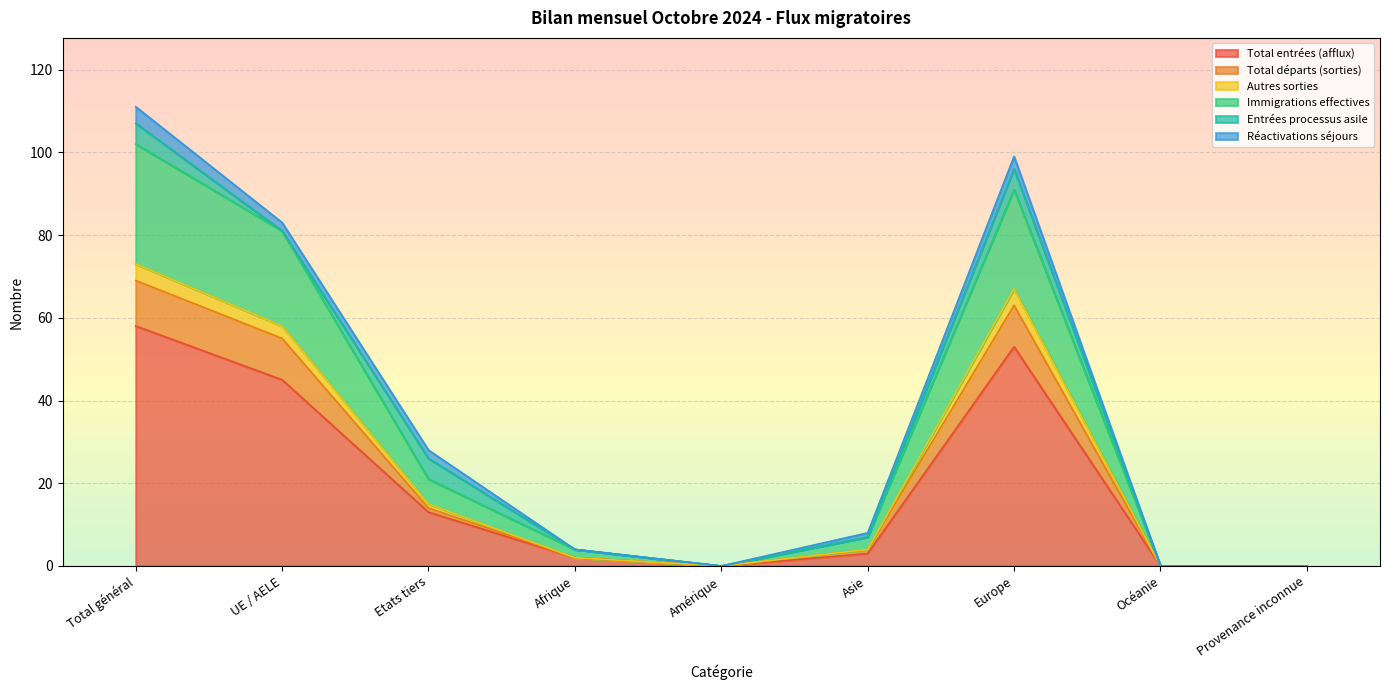

The Total entrées (afflux) series shows 18 at Etats tiers. True or false?

False